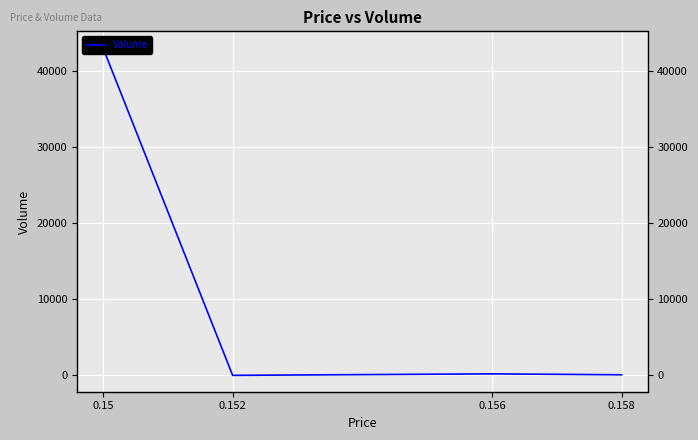

List the labels in order of value, smallest first.

0.152, 0.158, 0.156, 0.15